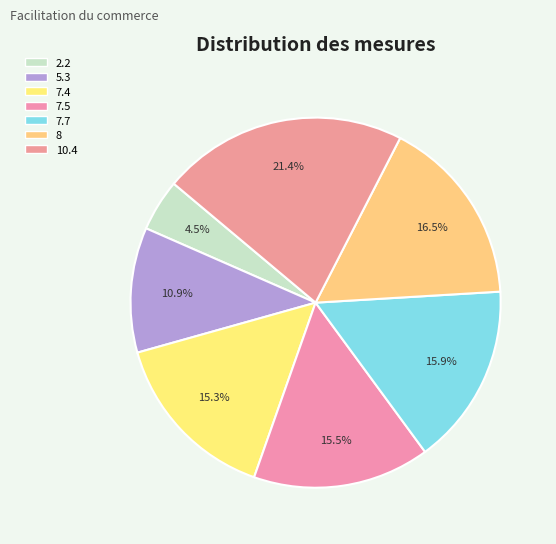

How many segments does this pie chart have?

7